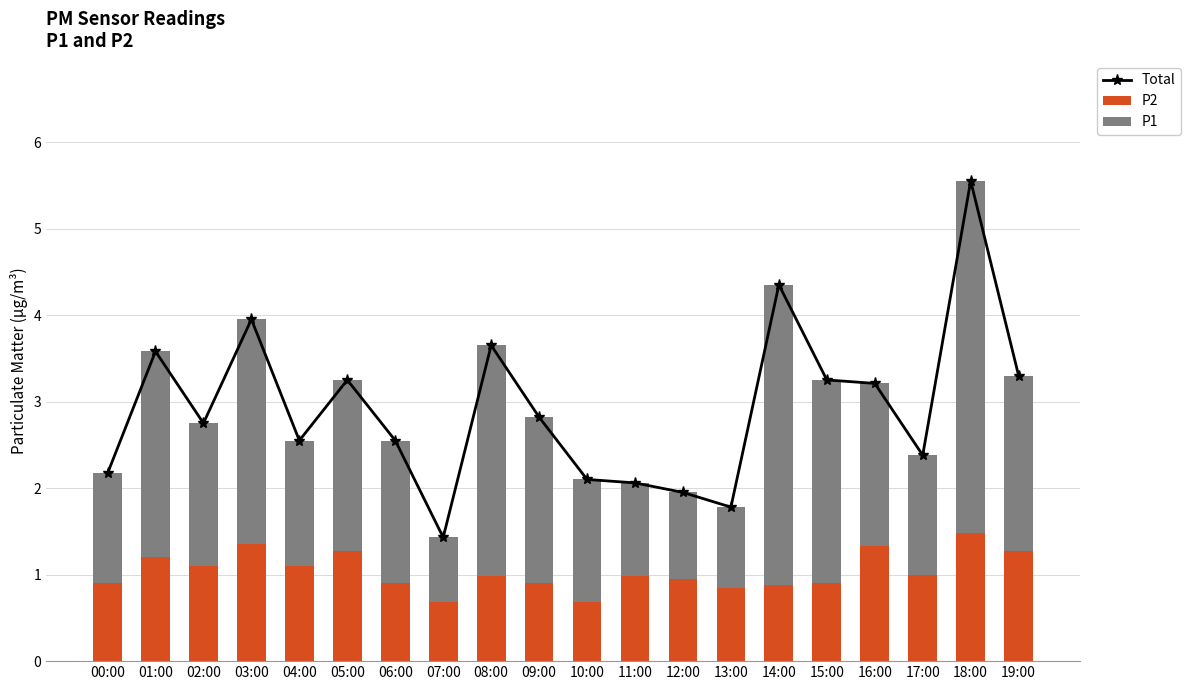

Rank the categories by Total value from lowest to highest.

07:00, 13:00, 12:00, 11:00, 10:00, 00:00, 17:00, 04:00, 06:00, 02:00, 09:00, 16:00, 05:00, 15:00, 19:00, 01:00, 08:00, 03:00, 14:00, 18:00